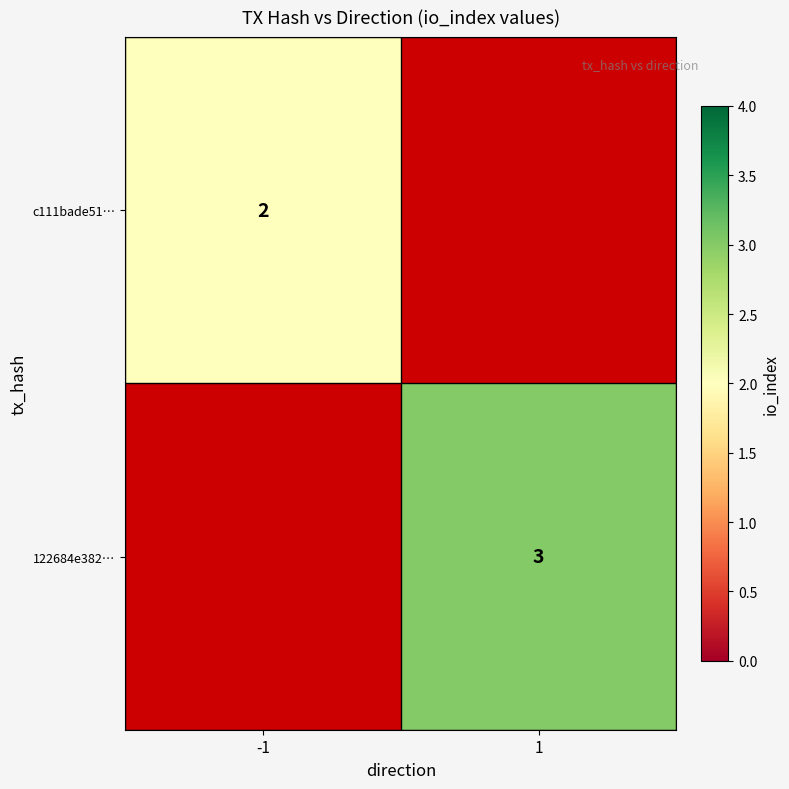

The 122684e382… series shows 2 at 1. True or false?

False